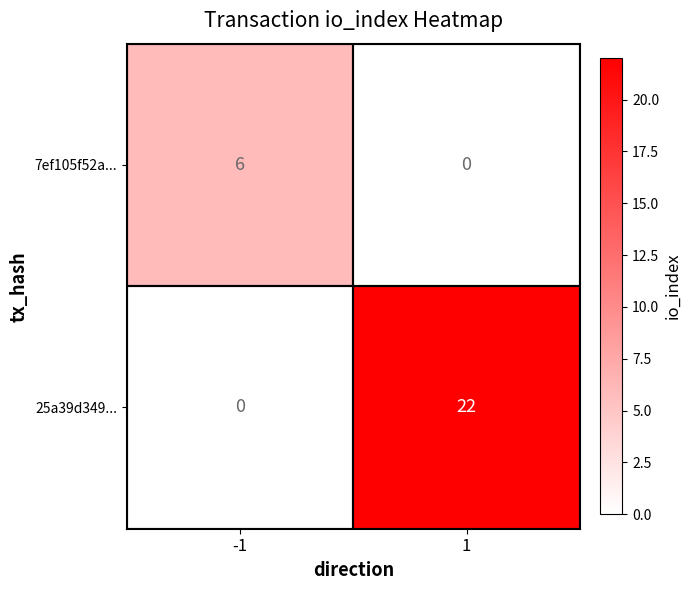

Read the 7ef105f52a... value at -1.

6